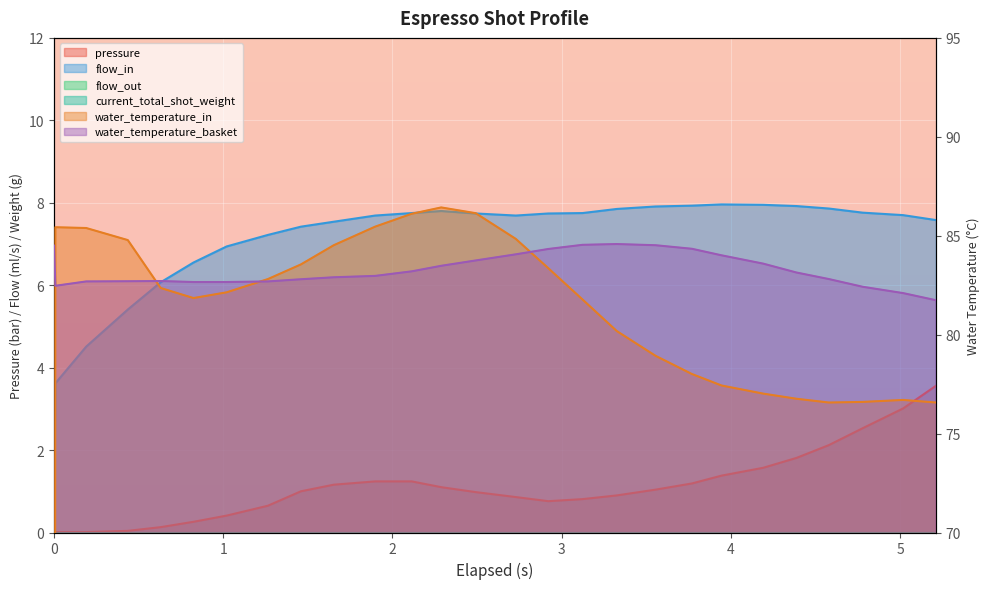

How many lines are shown in the chart?

4